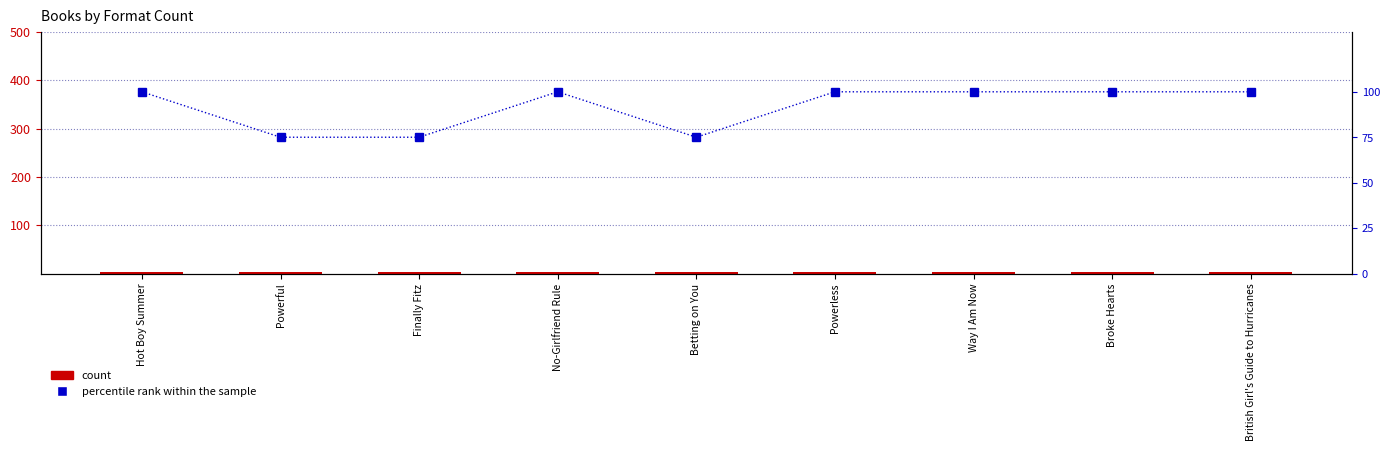

The count series shows 1 at British Girl's Guide to Hurricanes. True or false?

False